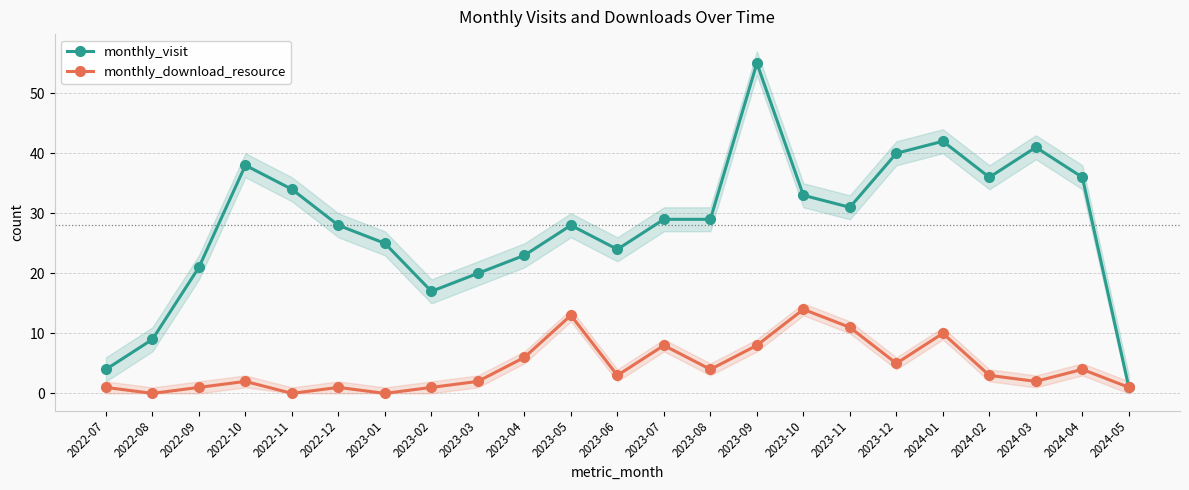

At which category is the sum across all series the highest?

2023-09